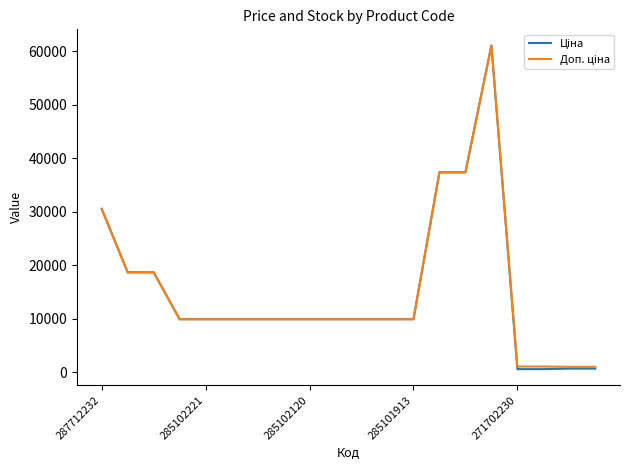

What is the maximum value shown in the chart?

61024.7